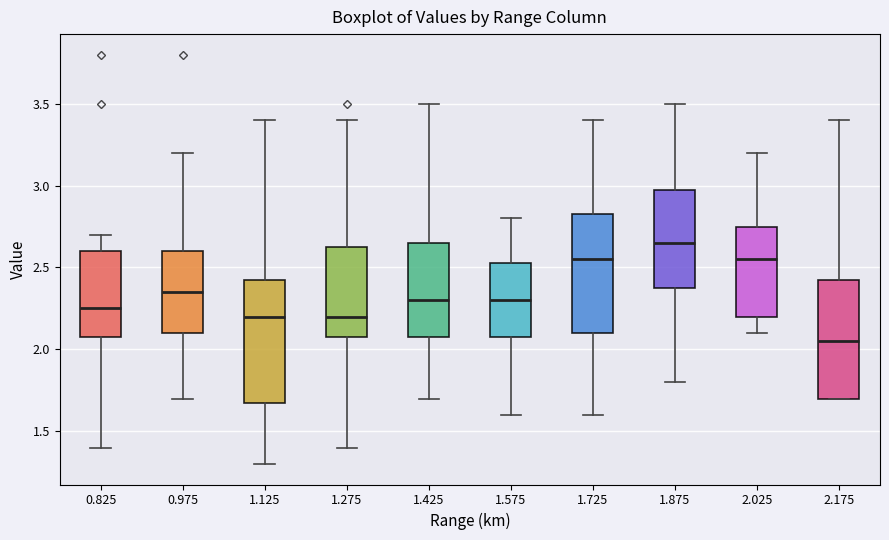

Reading left to right, read every box against the y-axis: the position of its median line, the range the box covers, and the ends of its whiskers. The values are not printed on the chart, so give them approximately, as read against the axis.

0.825: median 2.25, box 2.10 to 2.60, whiskers 1.40 to 2.70
0.975: median 2.35, box 2.10 to 2.60, whiskers 1.70 to 3.20
1.125: median 2.20, box 1.70 to 2.45, whiskers 1.30 to 3.40
1.275: median 2.20, box 2.10 to 2.65, whiskers 1.40 to 3.40
1.425: median 2.30, box 2.10 to 2.65, whiskers 1.70 to 3.50
1.575: median 2.30, box 2.10 to 2.55, whiskers 1.60 to 2.80
1.725: median 2.55, box 2.10 to 2.85, whiskers 1.60 to 3.40
1.875: median 2.65, box 2.40 to 3.00, whiskers 1.80 to 3.50
2.025: median 2.55, box 2.20 to 2.75, whiskers 2.10 to 3.20
2.175: median 2.05, box 1.70 to 2.45, whiskers 1.70 to 3.40